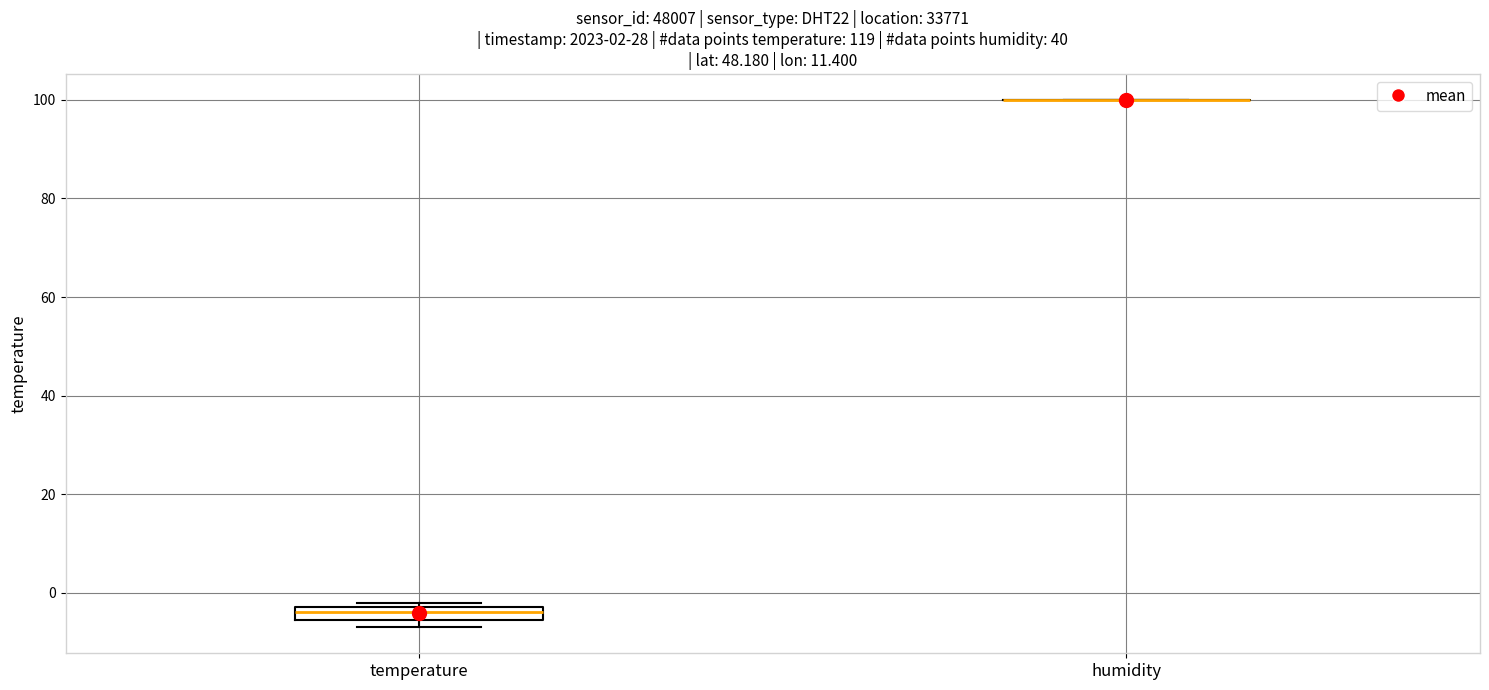

Comparing the boxes themselves (not the whiskers), which one is the tallest?

temperature